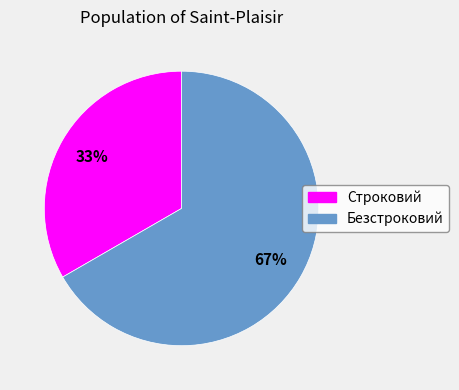

Does Безстроковий account for over 50% of the chart?

Yes